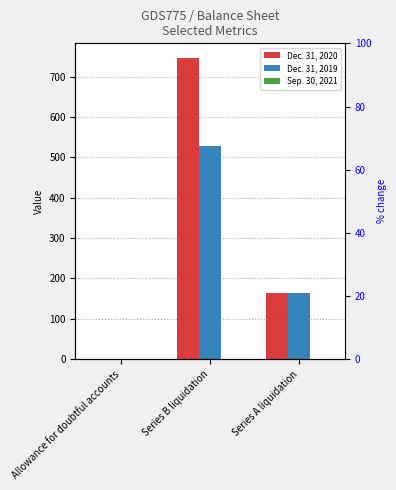

Where is Dec. 31, 2020 nearest to the value 373?

Series A liquidation